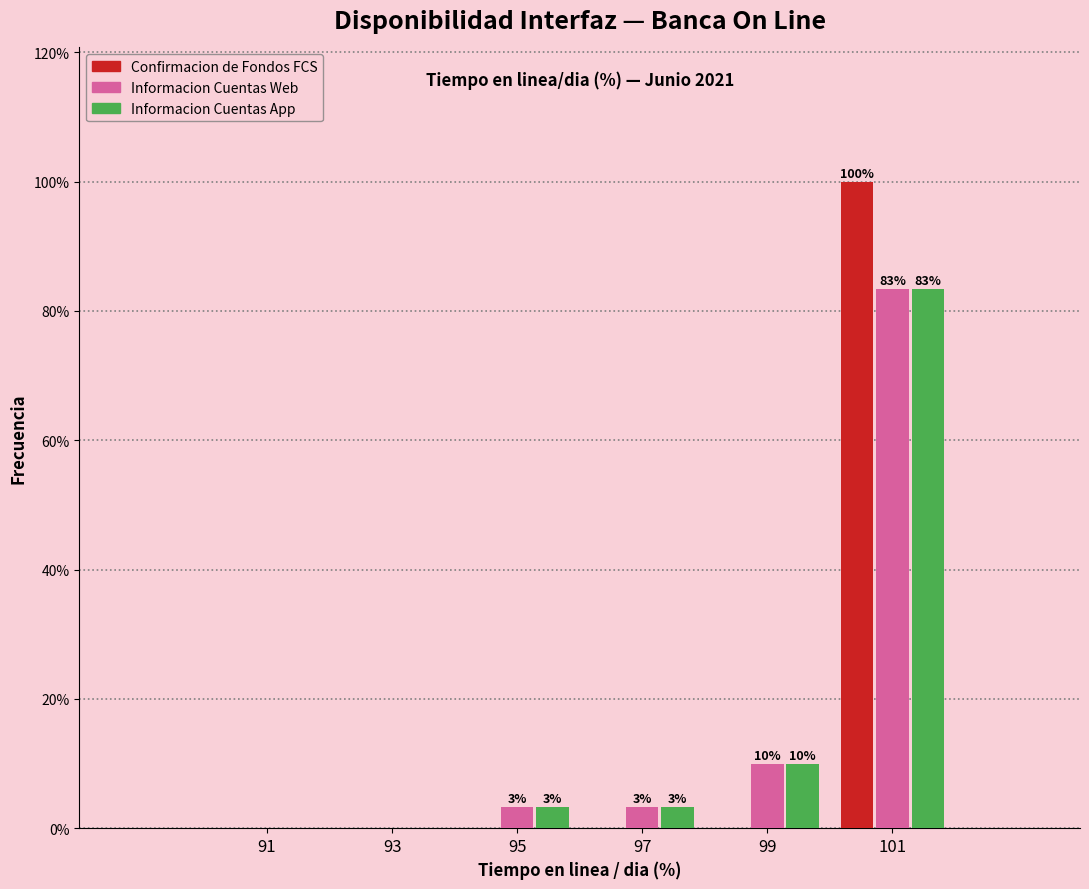

Which category has the highest value in the Confirmacion de Fondos FCS series?

101